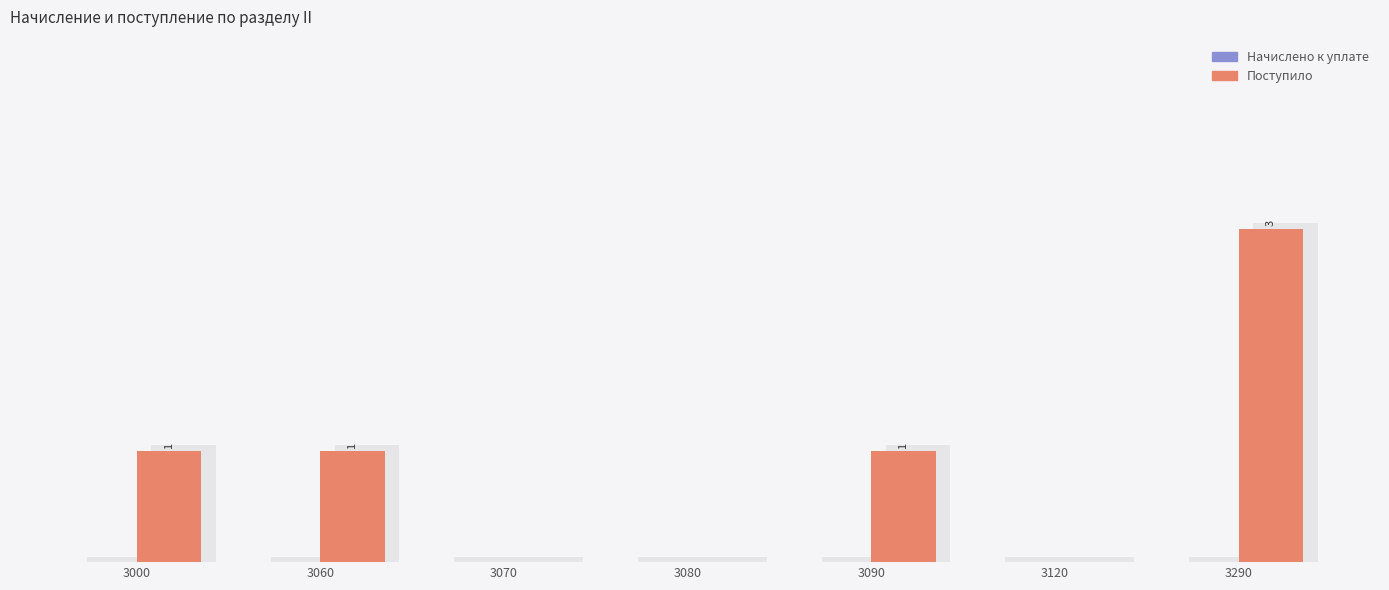

Rank the series by their maximum value, from highest to lowest.

Поступило, Начислено к уплате